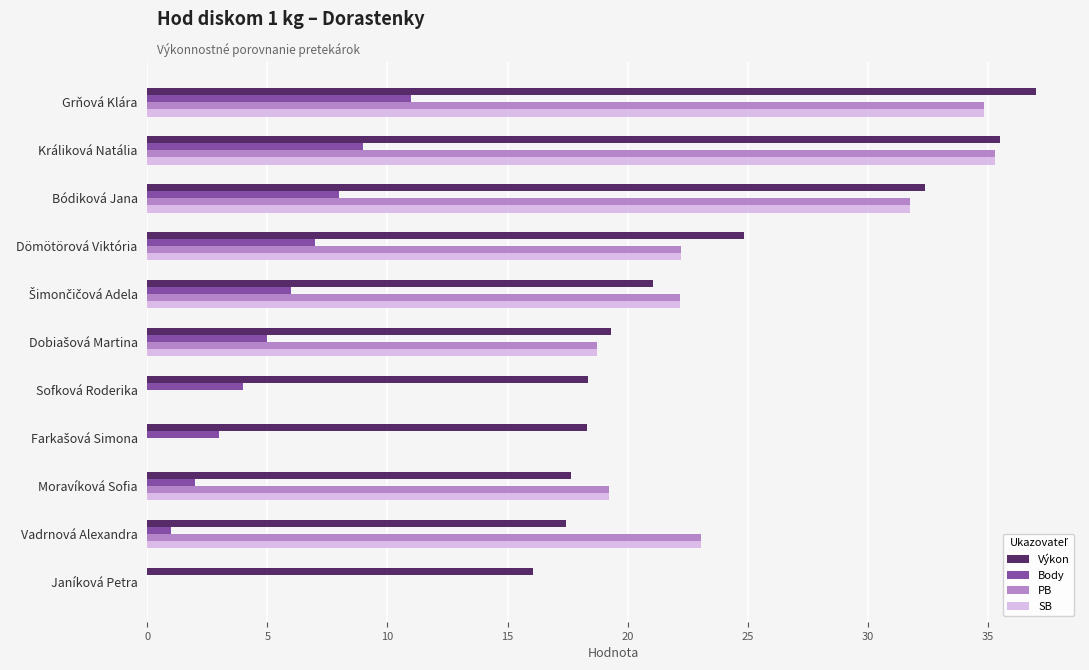

What is the sum of the Body values at Sofková Roderika and Vadrnová Alexandra?

5.0